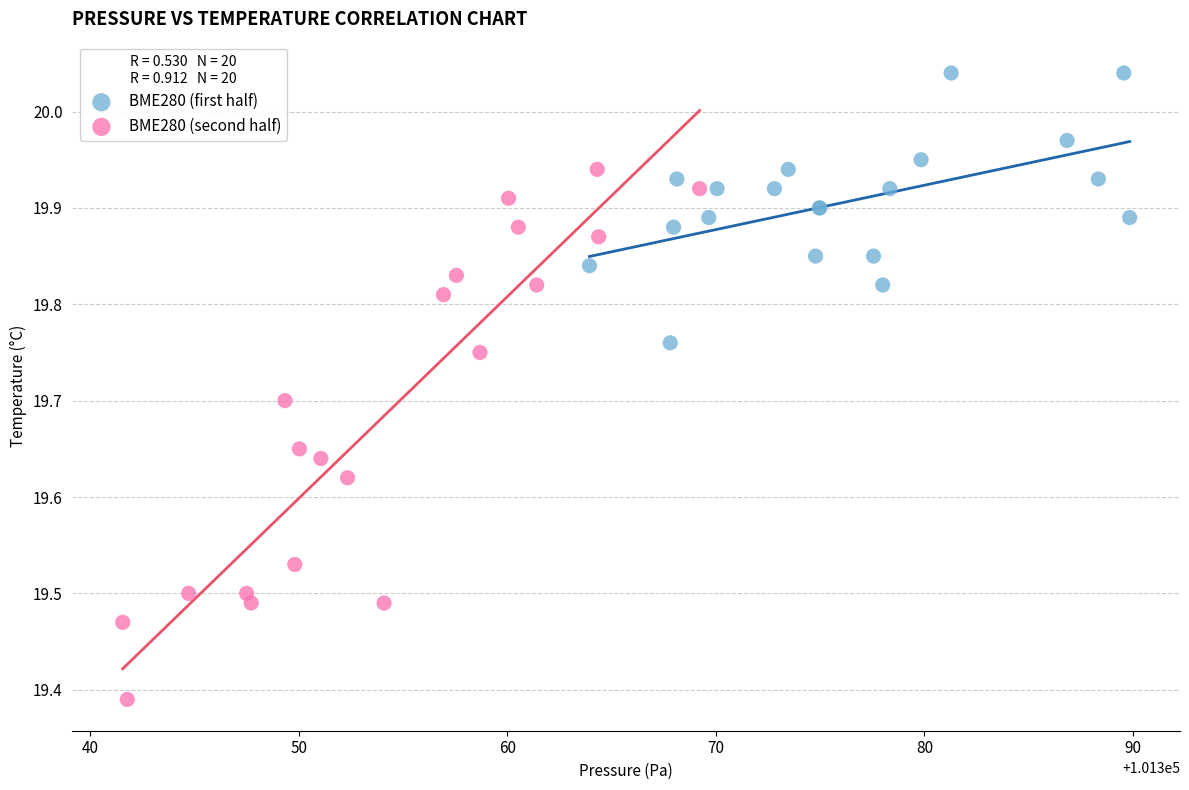

Which series reaches the maximum Y coordinate?

BME280 (first half)